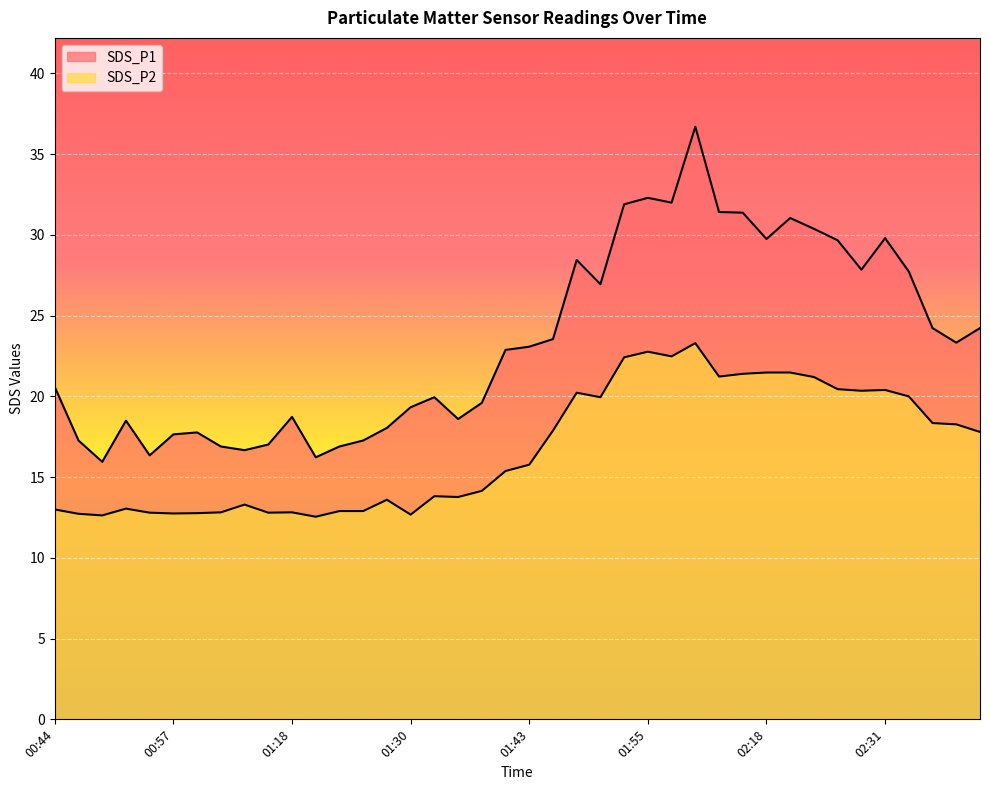

True or false: SDS_P1 and SDS_P2 cross at least once.

False